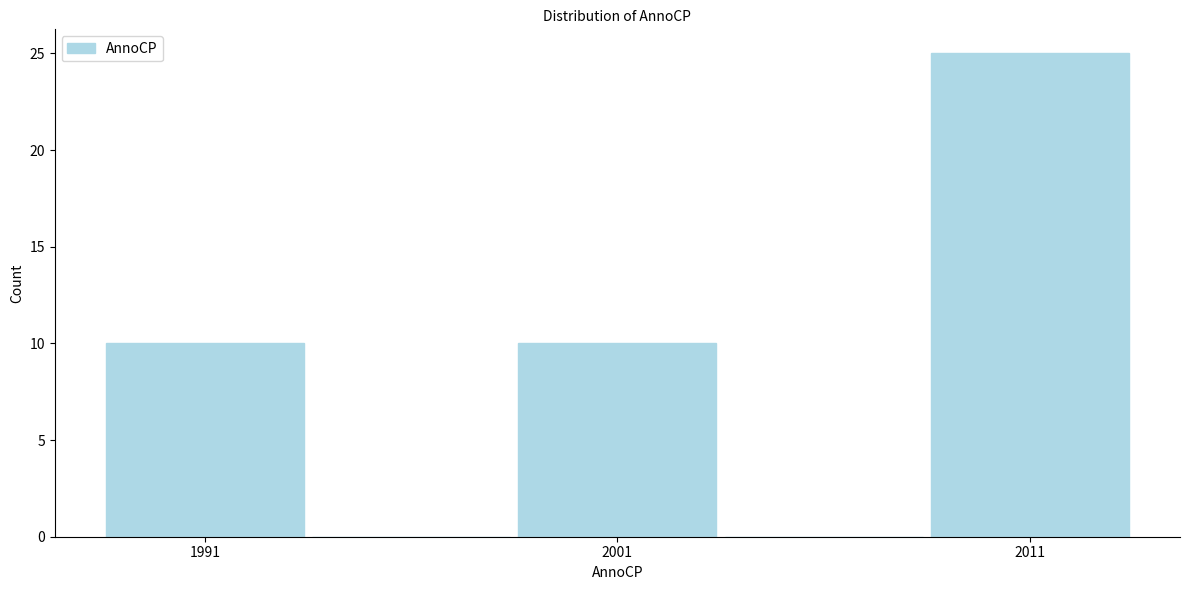

Over which range of the x-axis is the bar tallest?

2008.5 to 2013.5